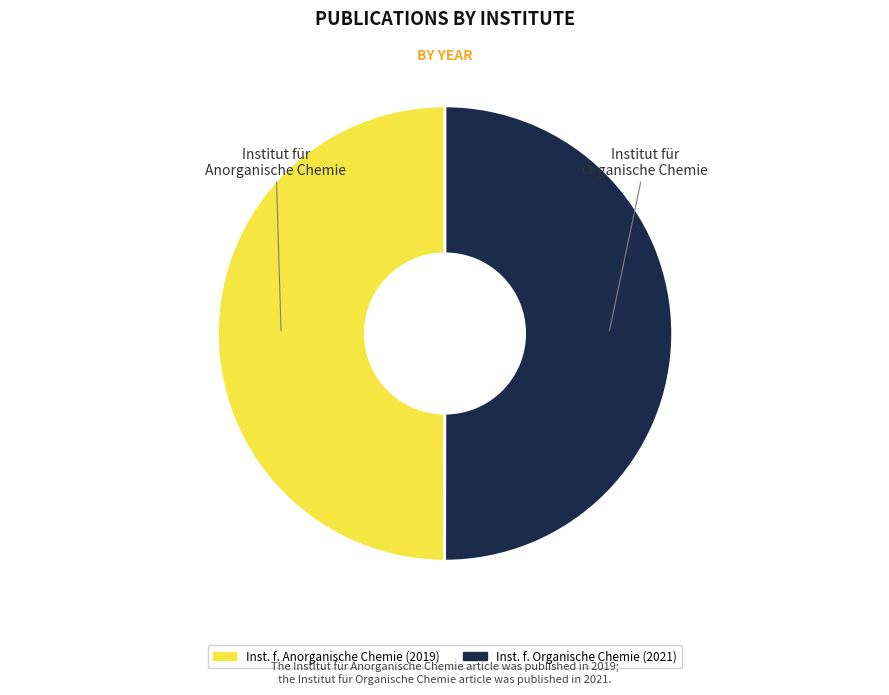

Which slice is the largest?

Institut für Organische Chemie